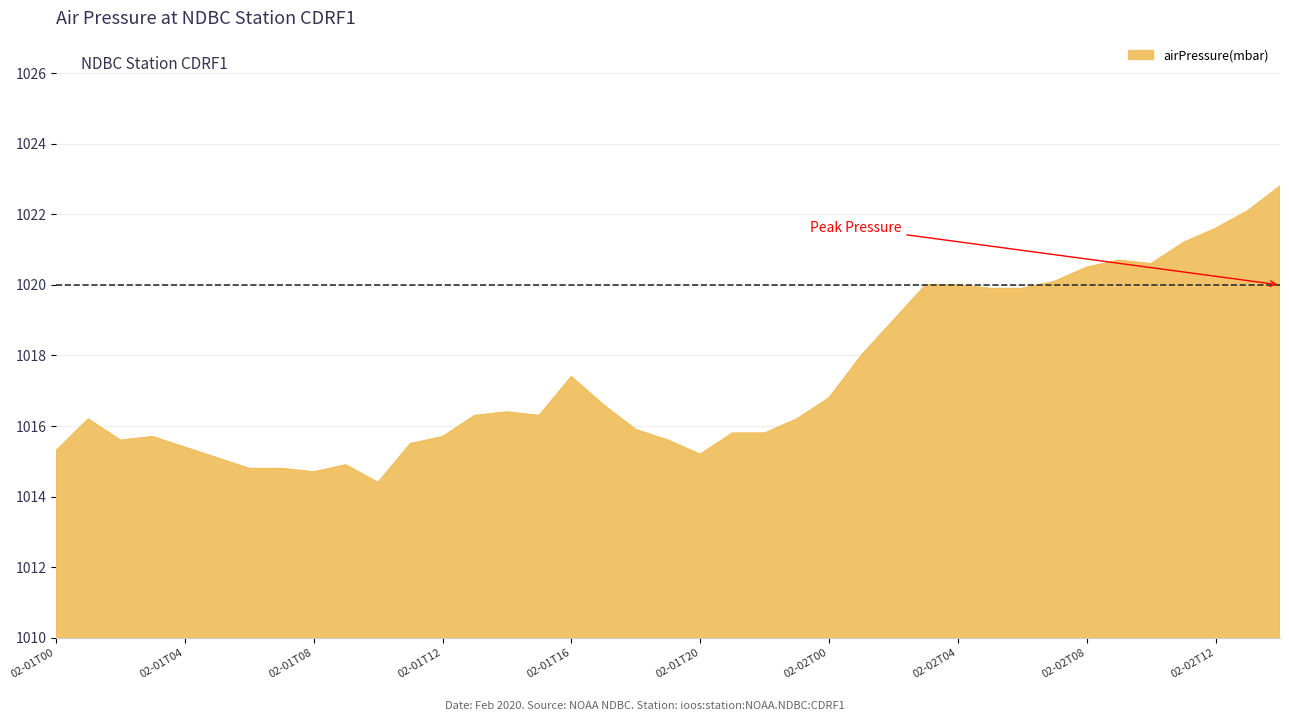

Does the chart display data point markers on the line(s)?

No